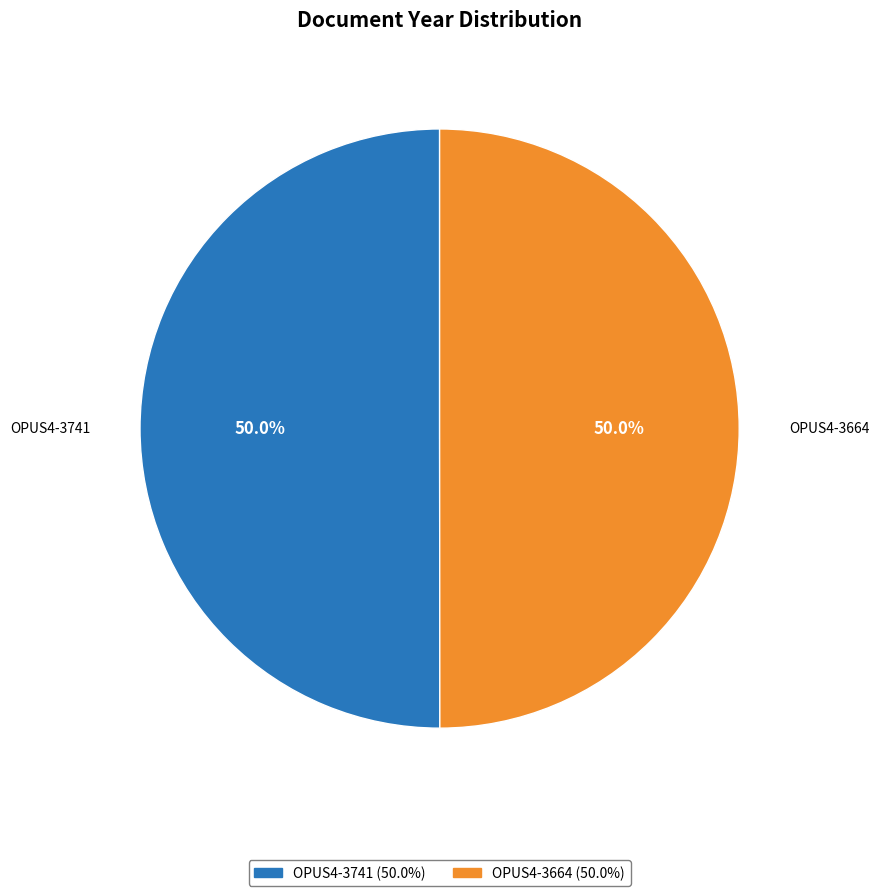

What is the ratio of the value at OPUS4-3741 to the value at OPUS4-3664?

1.0